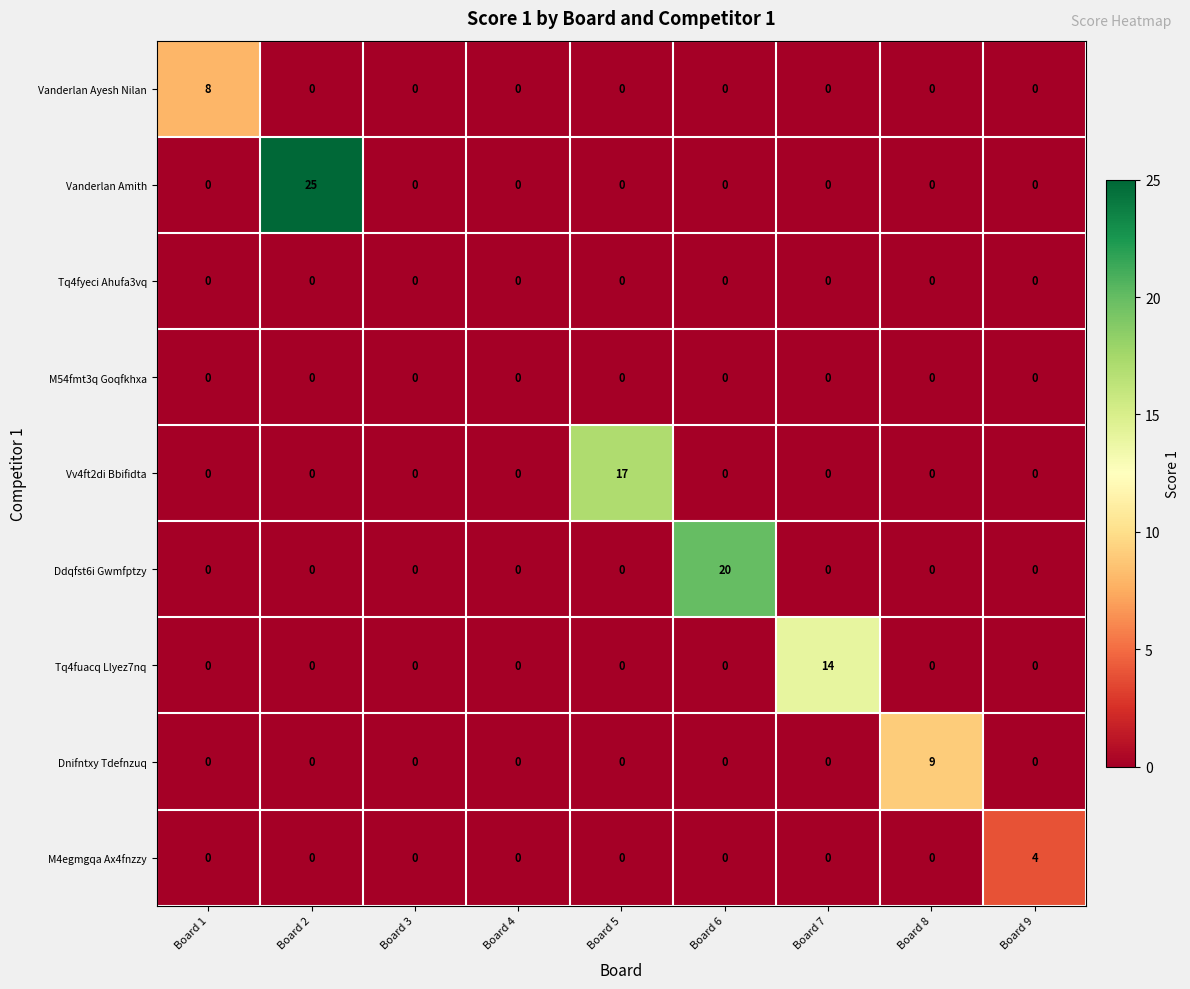

What is the difference between the highest and lowest values at Board 5?

17